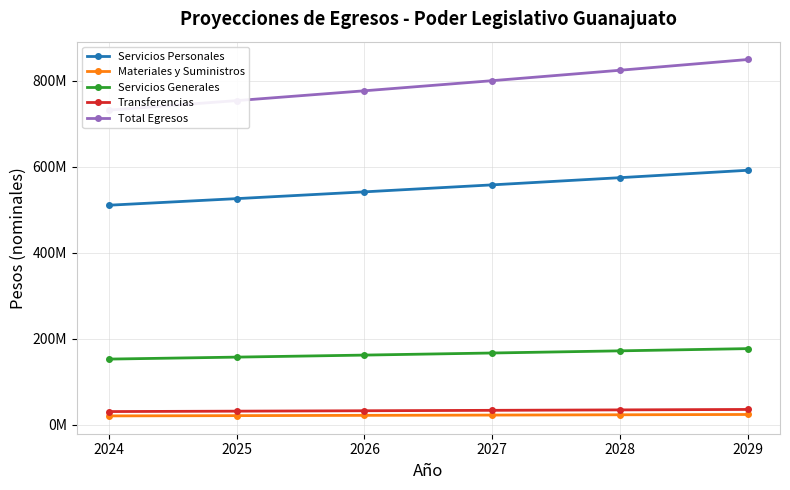

How many data points does each series have?

6